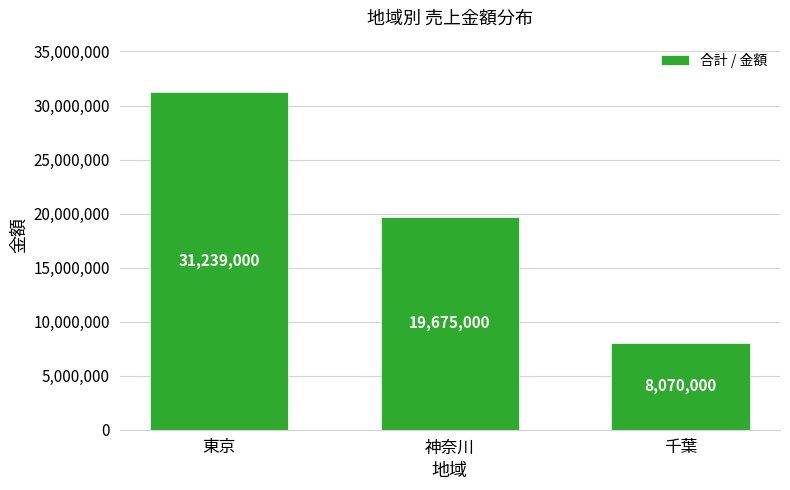

Reading left to right, transcribe all the data shown in this chart.

31239000	19675000	8070000